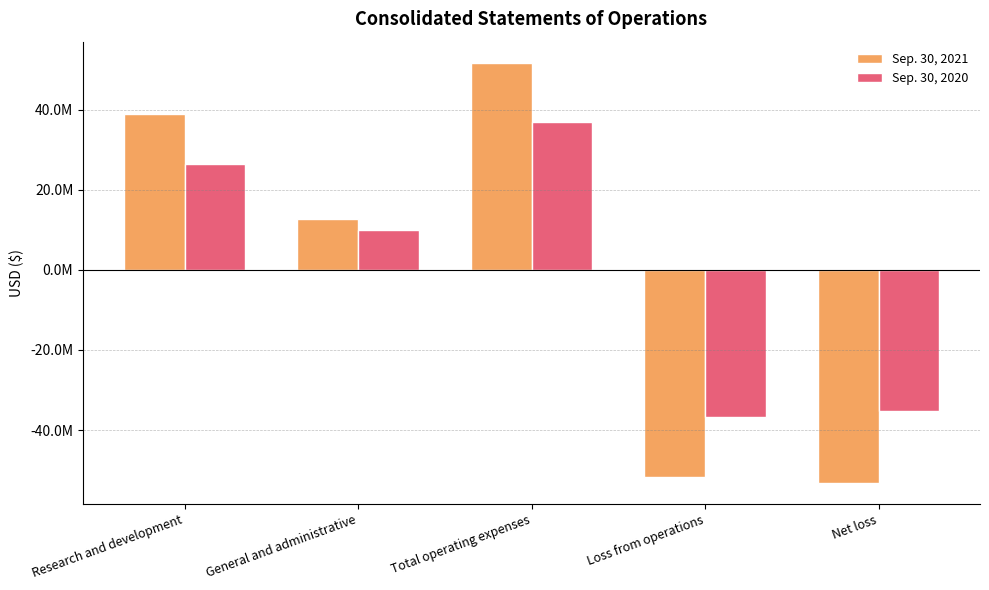

Which series has the largest range (max minus min)?

Sep. 30, 2021